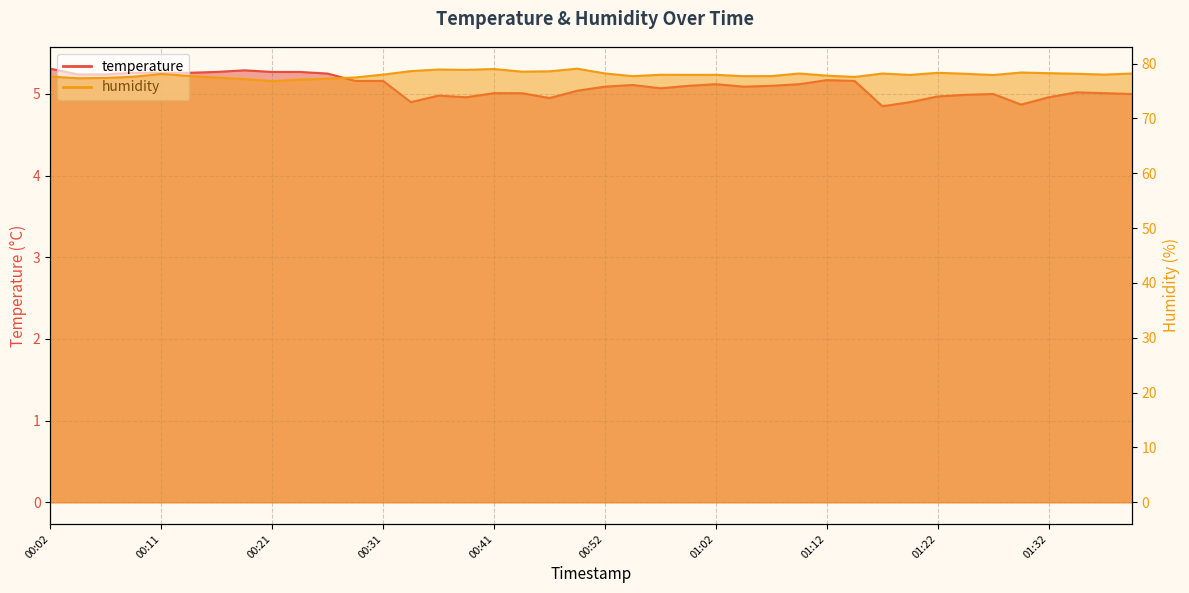

In temperature, how many points are higher than both neighbors (excluding endpoints)?

7